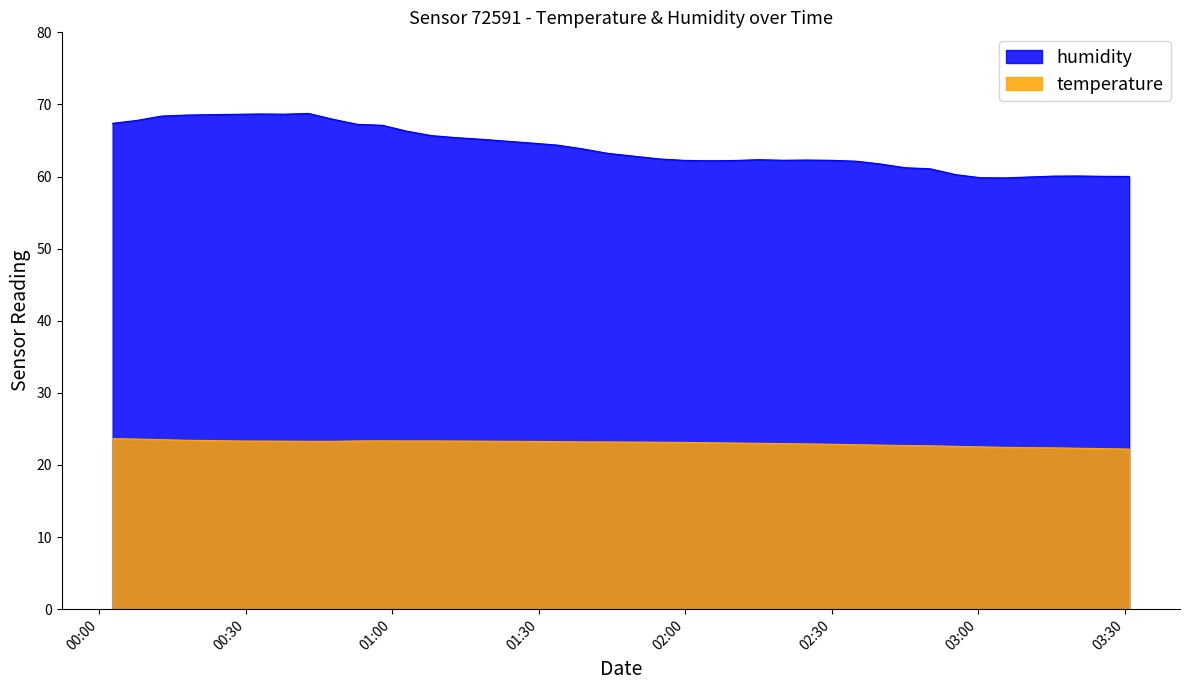

Which category has the highest value across all series?

2023-06-26T00:42:53